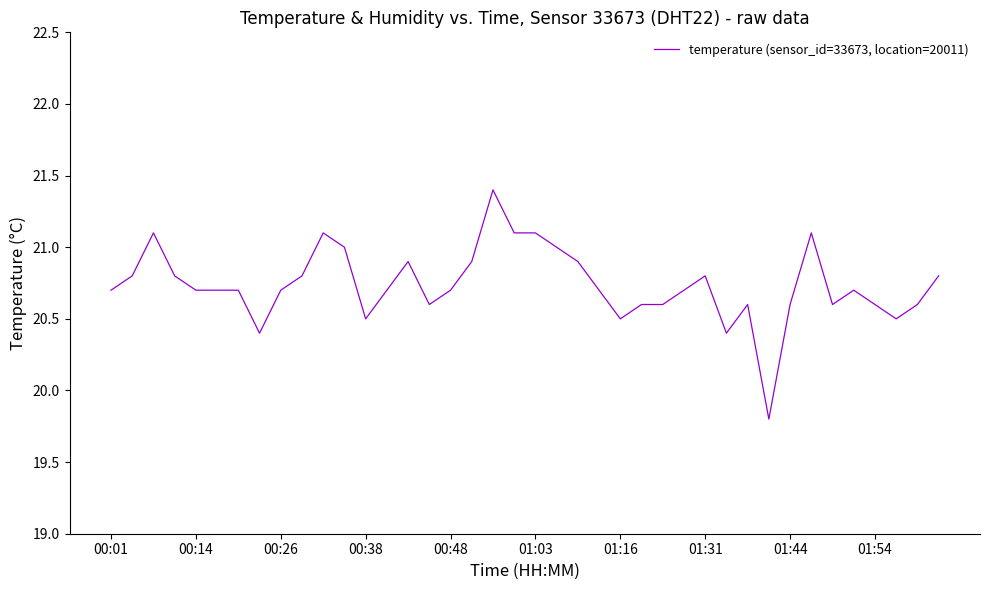

Is this an area chart (filled region under the line)?

No